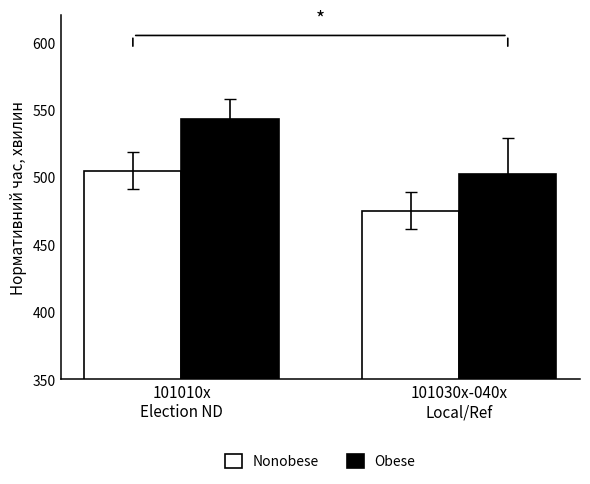

What is the value of the Nonobese bar at the 1st from the left?

504.7